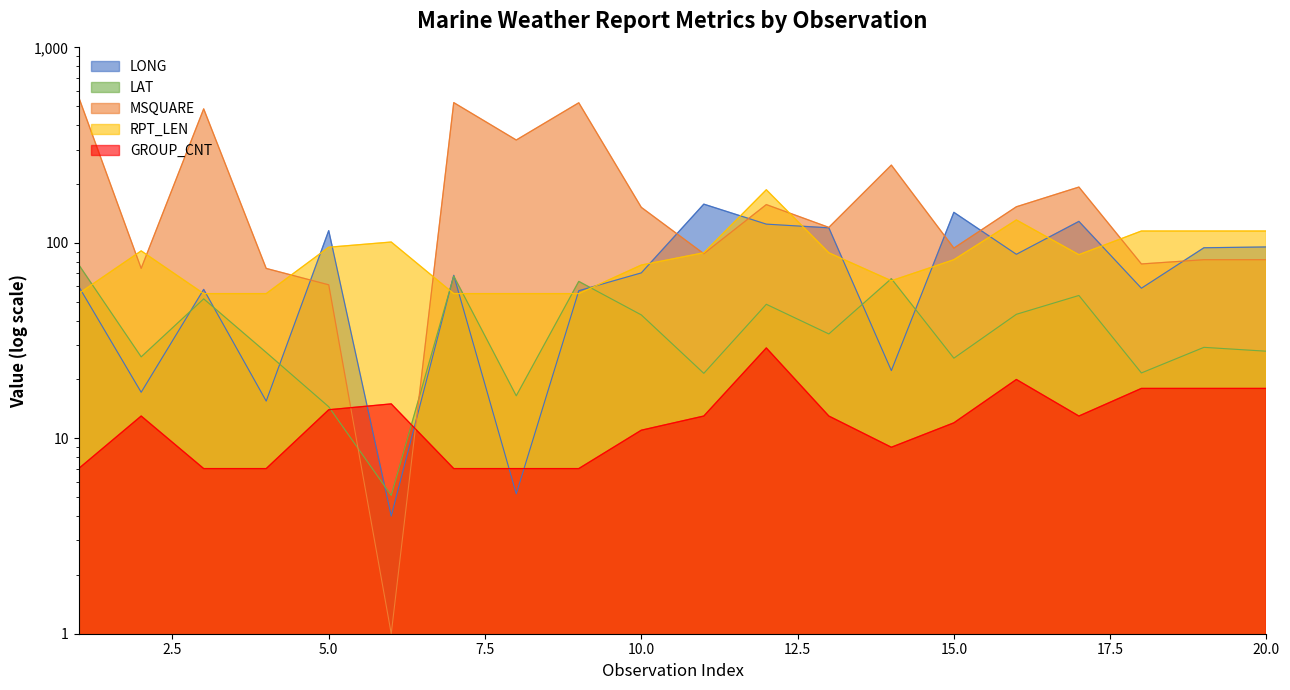

What is the difference between the LAT values at 11 and 7?

46.1